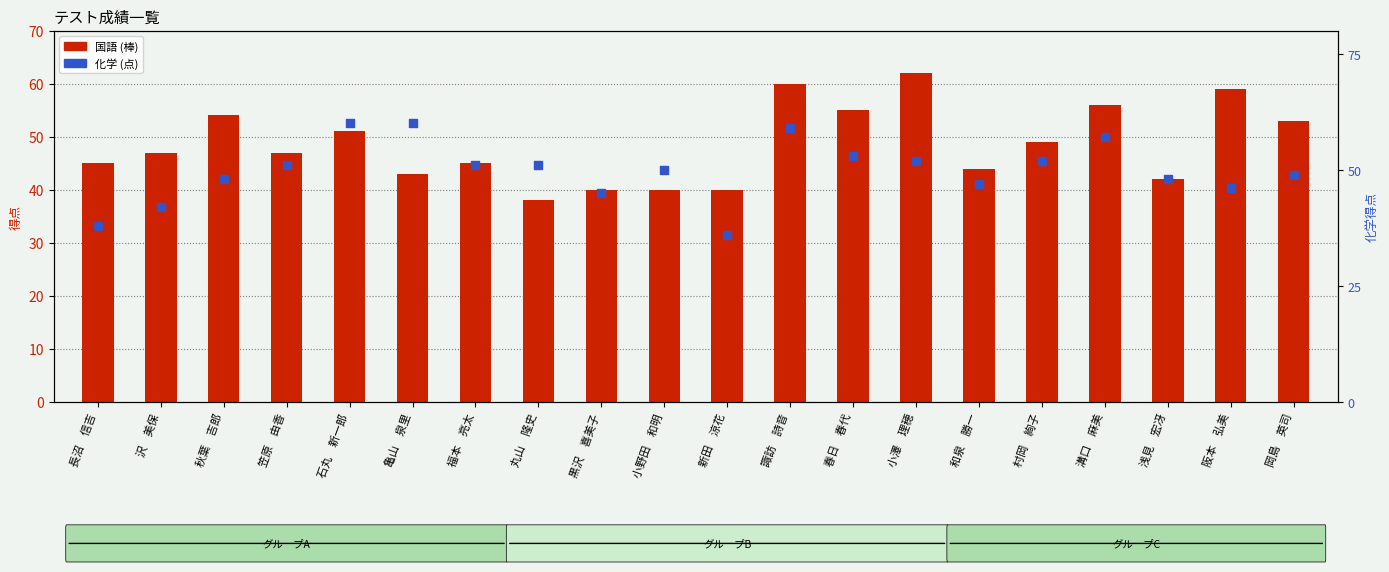

At how many categories does at least one series exceed 48?

14